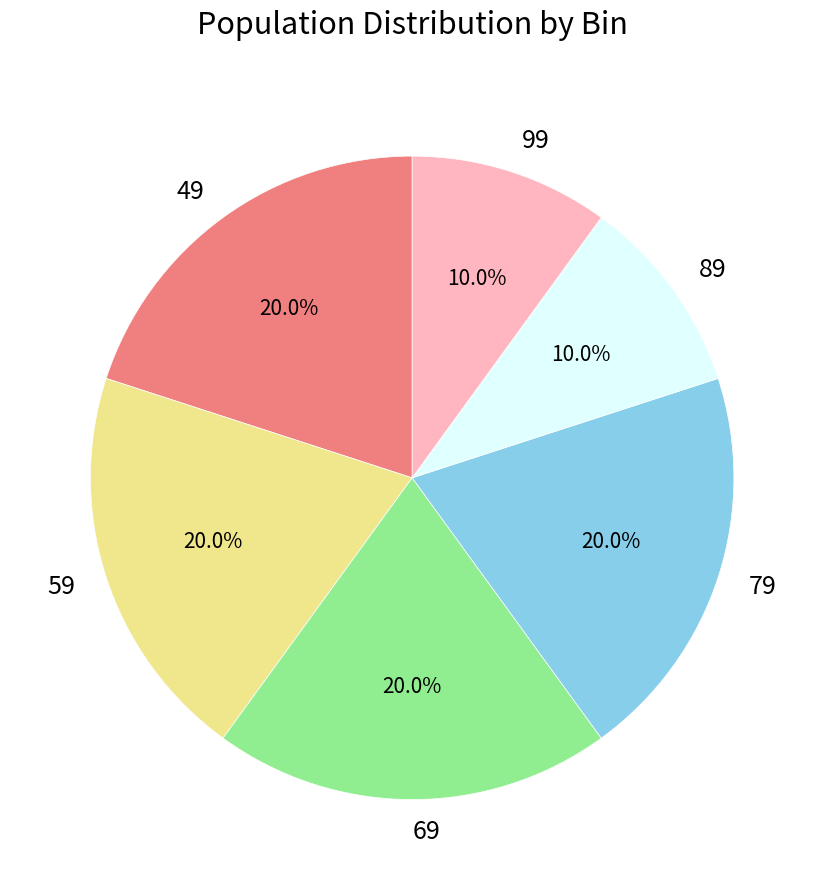

Is there any slice that represents more than half of the pie?

No